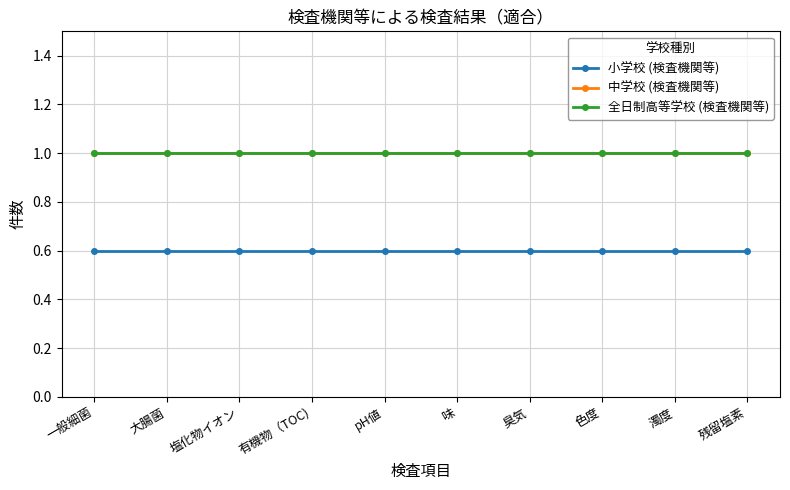

Is this an area chart (filled region under the line)?

No